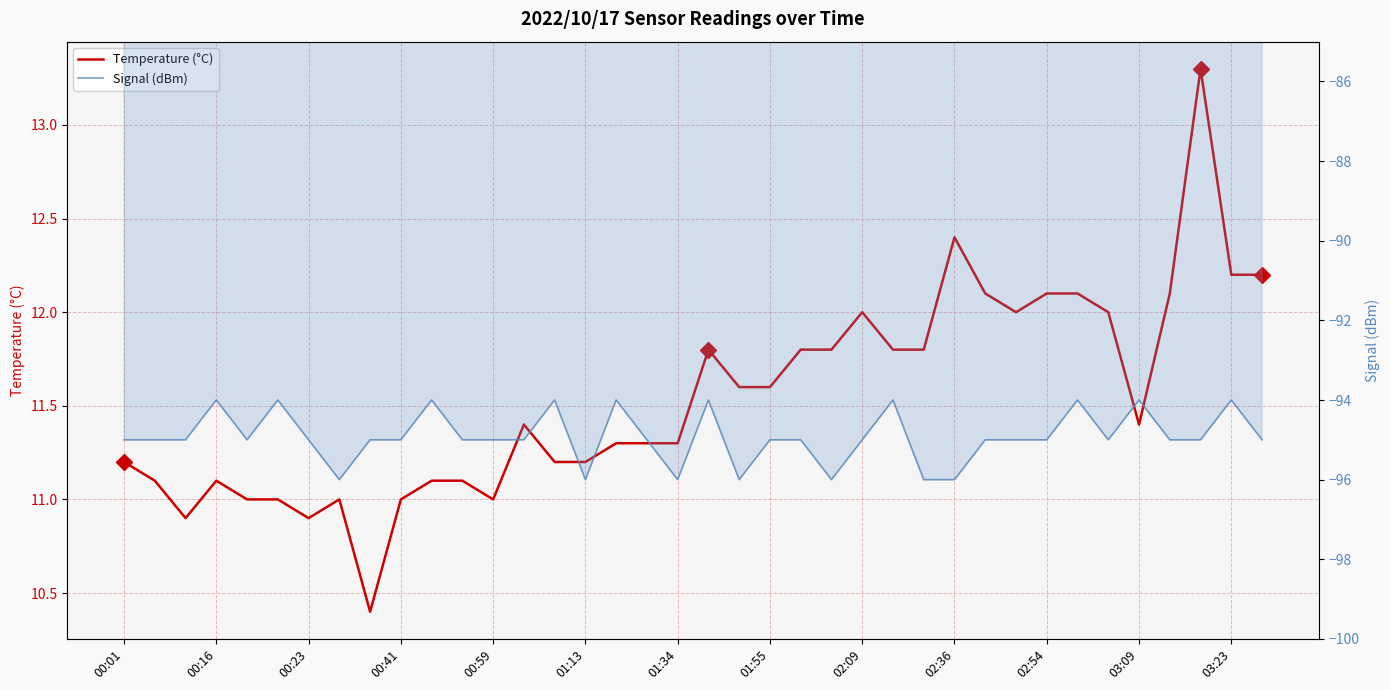

What is the value of the Signal (dBm) point at the 8th from the left?

-96.0